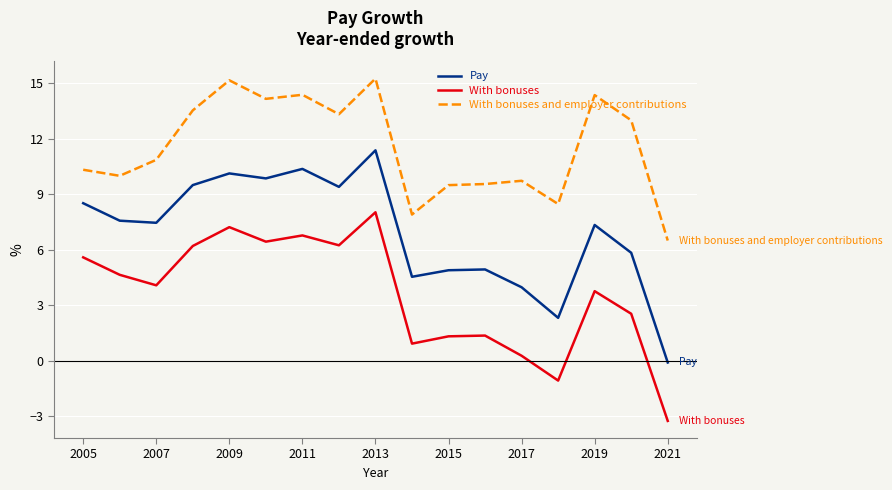

What is the sum of all With bonuses values?

60.9